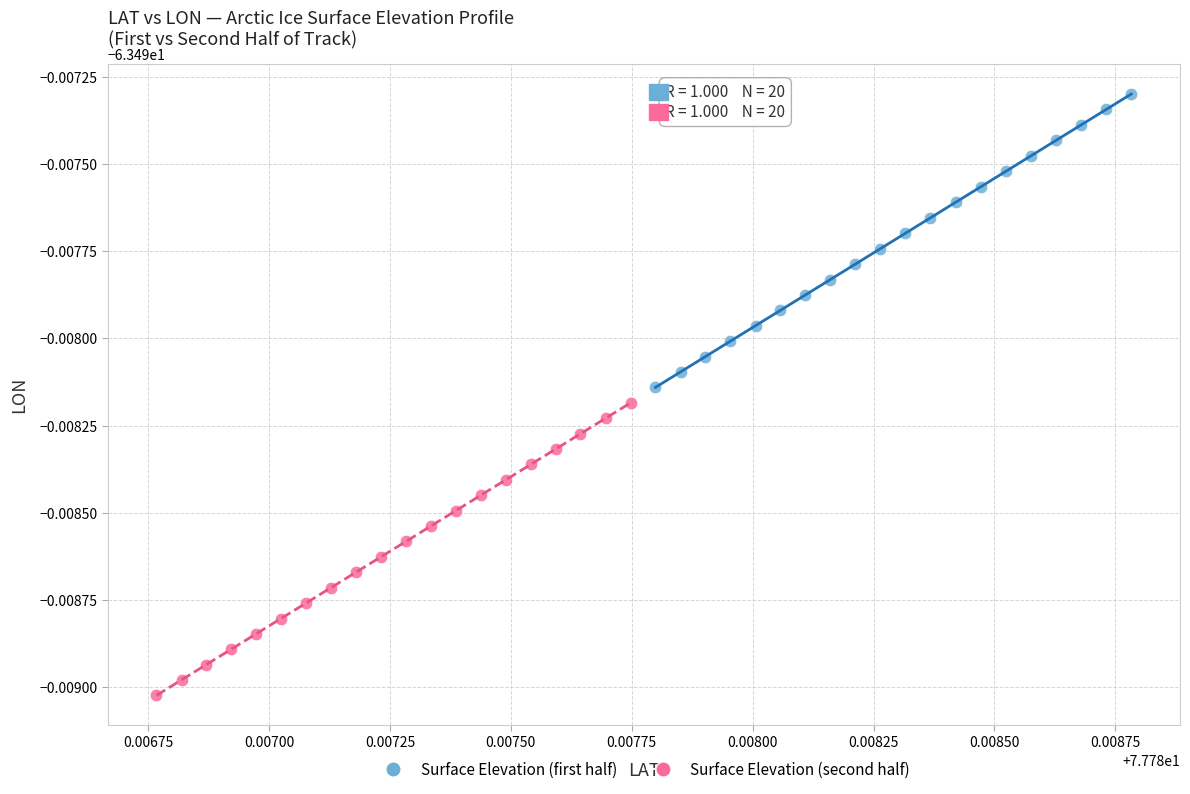

What are all the series names shown in the legend?

Surface Elevation (first half), Surface Elevation (second half)